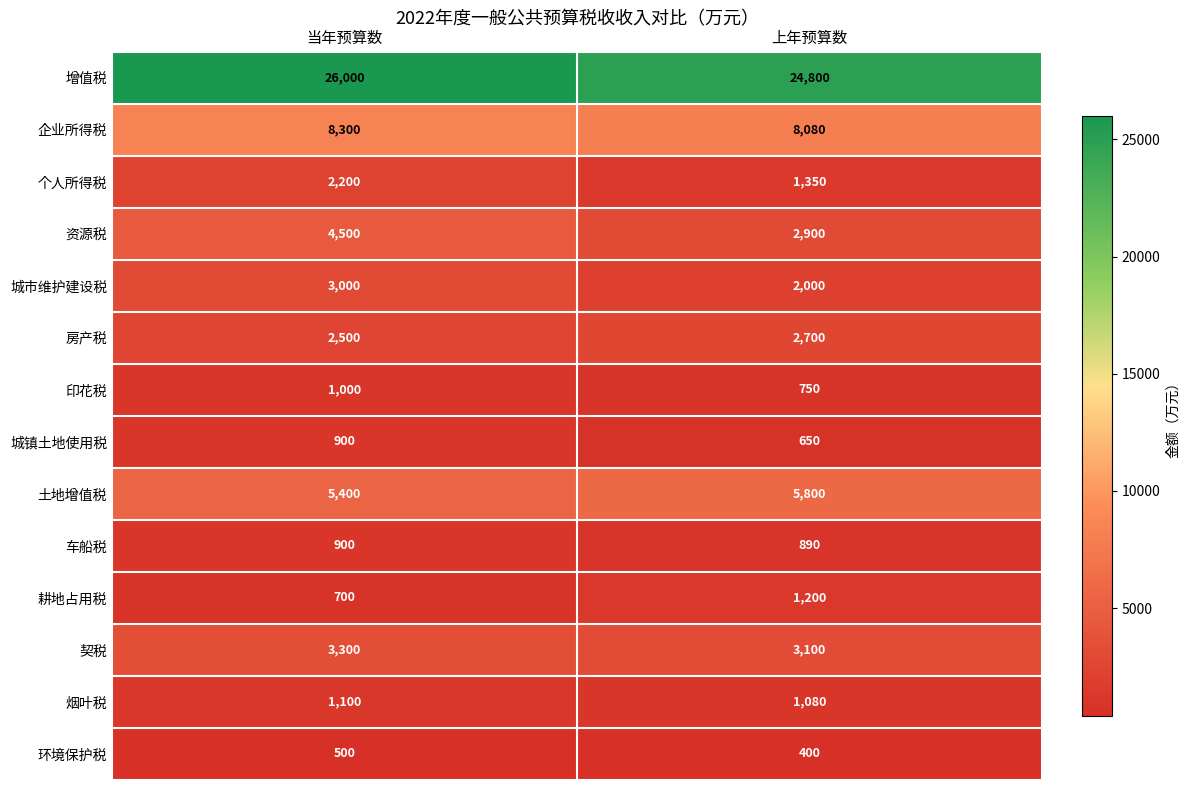

What is the sum of the 增值税 values at 当年预算数 and 上年预算数?

50800